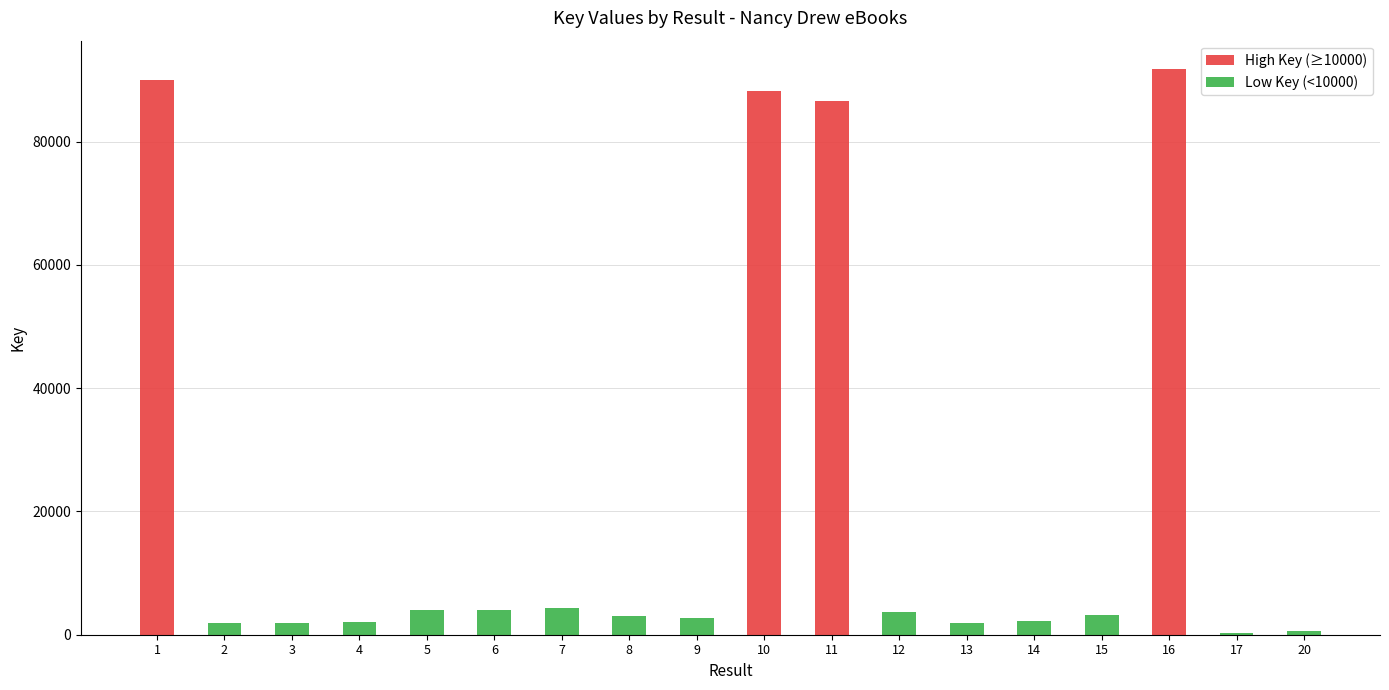

Which series has the largest total across all categories?

High Key (≥10000)